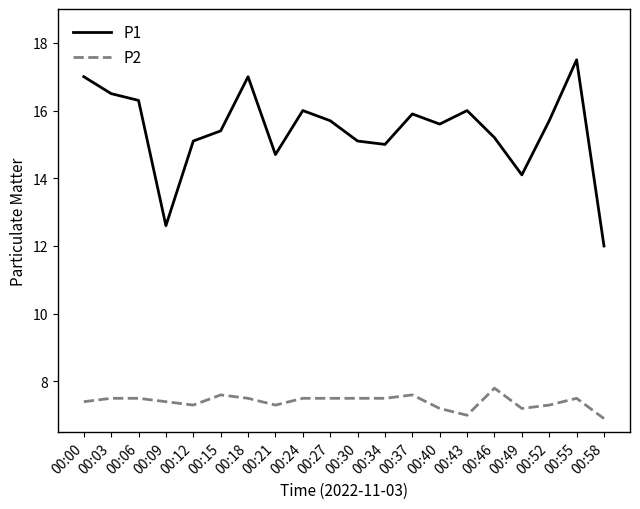

Which series has the largest total across all categories?

P1